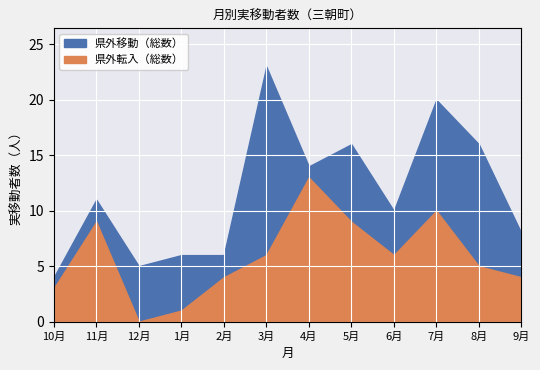

List the series in order of their peak value, highest first.

県外移動（総数）, 県外転入（総数）